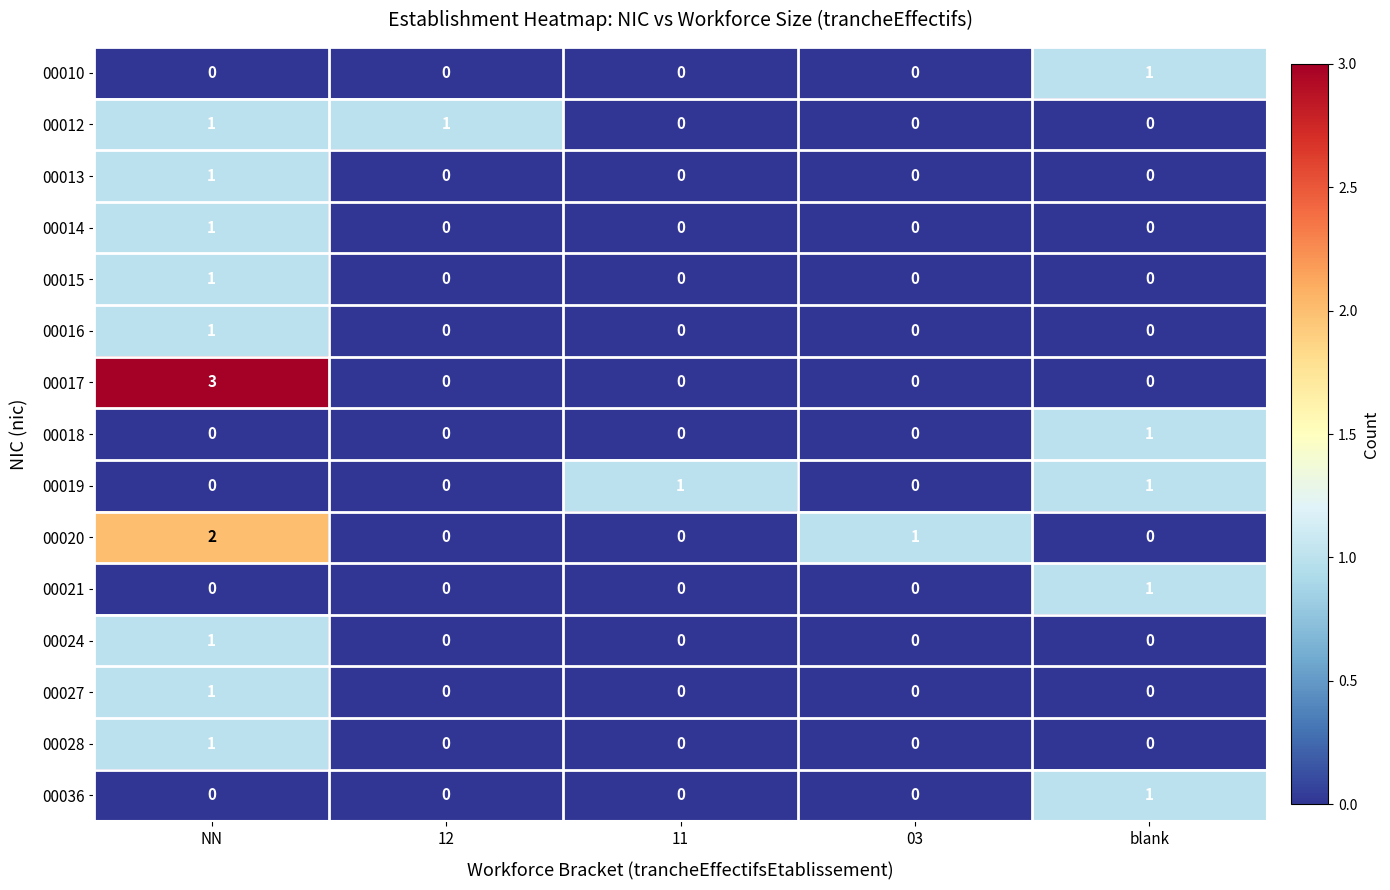

The 00016 series shows 0 at blank. True or false?

True